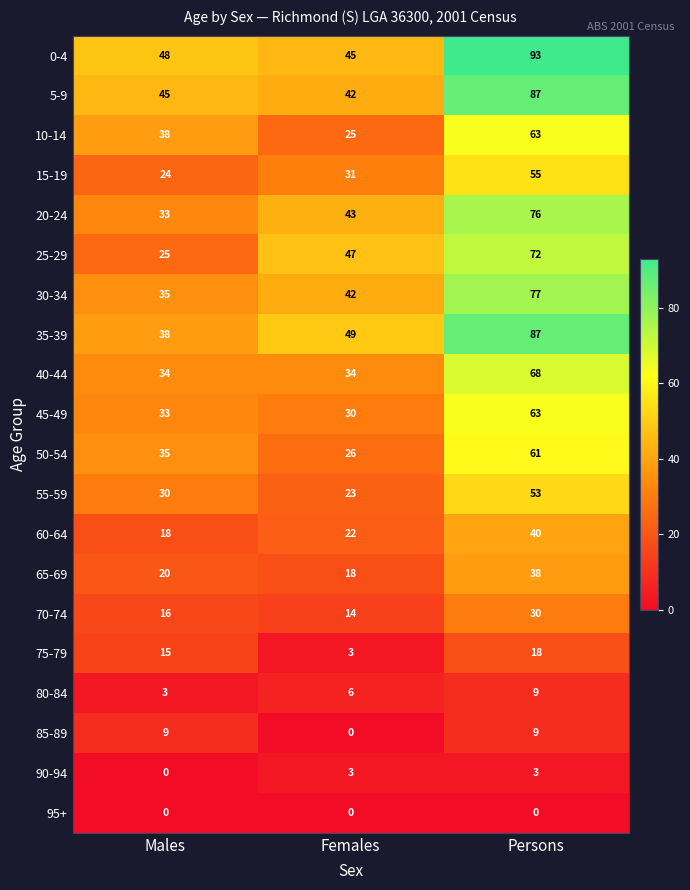

Which category has the lowest value in the 20-24 series?

Males